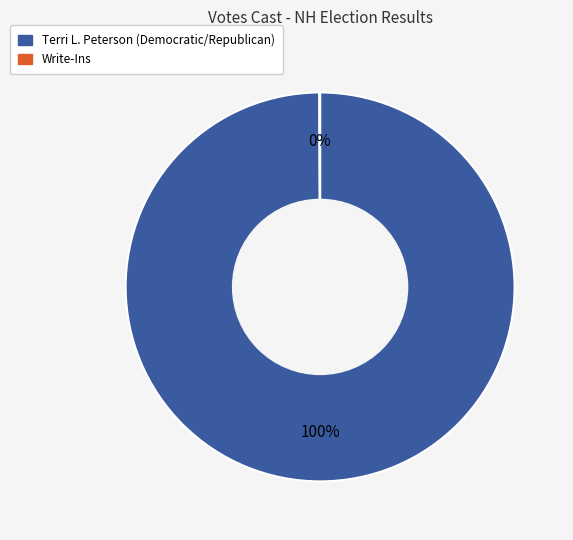

To the nearest percent, what is the average slice percentage?

50%